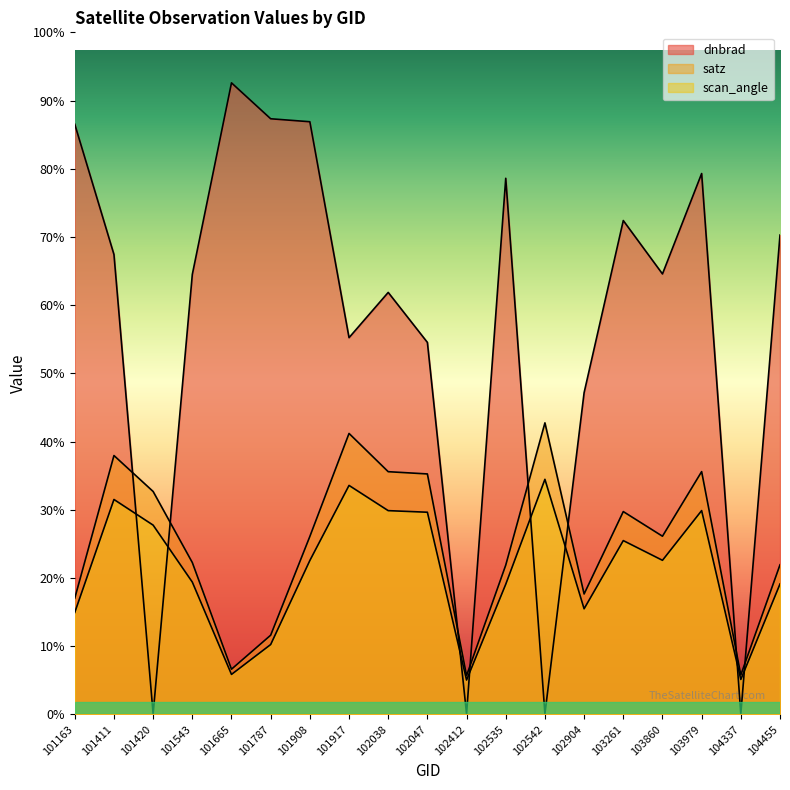

Rank the series at 101787 from highest to lowest value.

dnbrad, satz, scan_angle